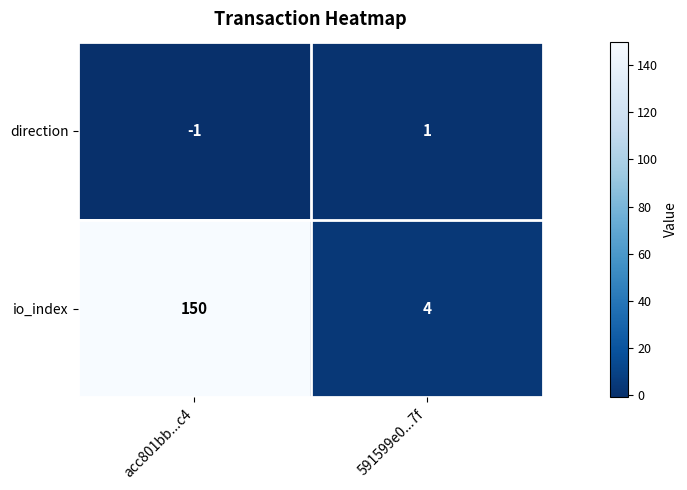

What is the difference between the io_index values at acc801bb...c4 and 591599e0...7f?

146